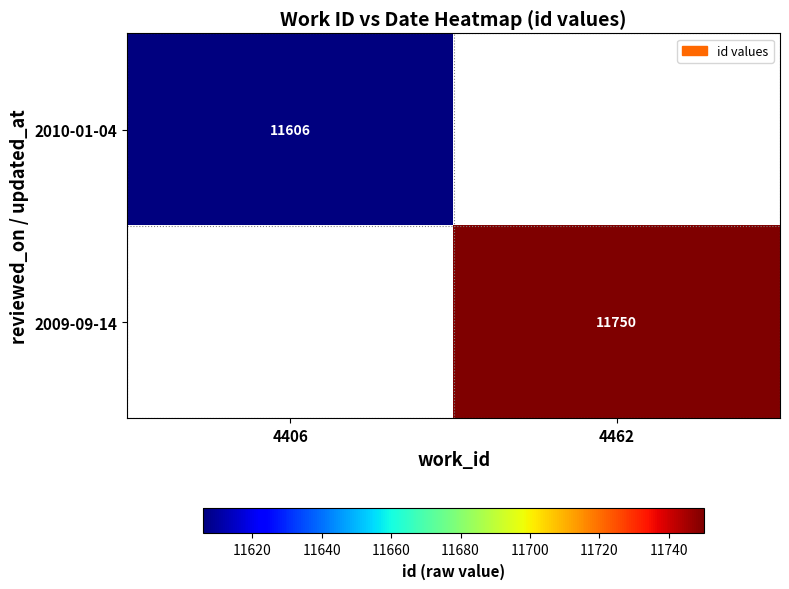

True or false: 2009-09-14 has a value of 11750 at 4462.

True